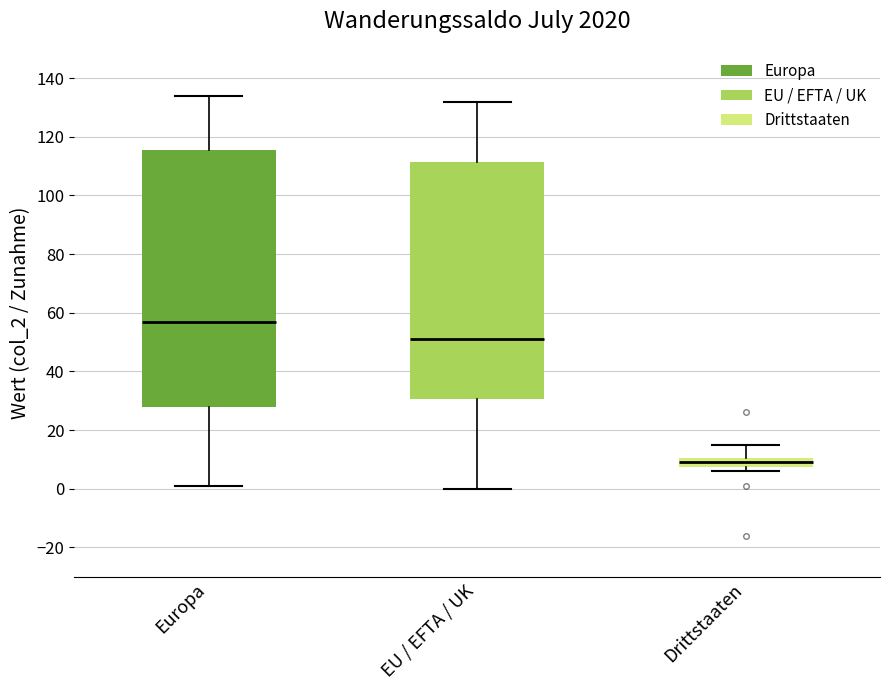

Which box's median line is the lowest?

Drittstaaten